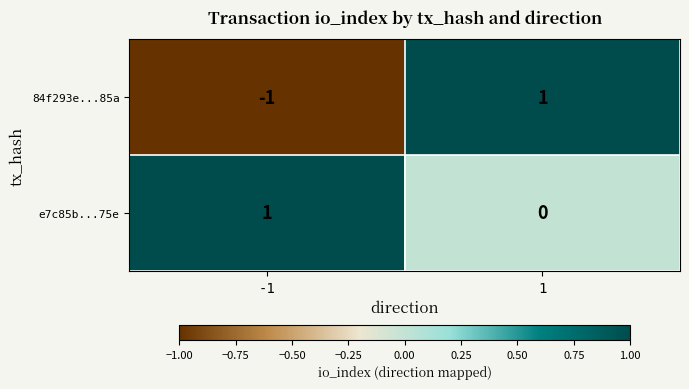

Reading left to right, extract all data points from this chart.

84f293e...85a: -1=-1	1=1
e7c85b...75e: -1=1	1=0